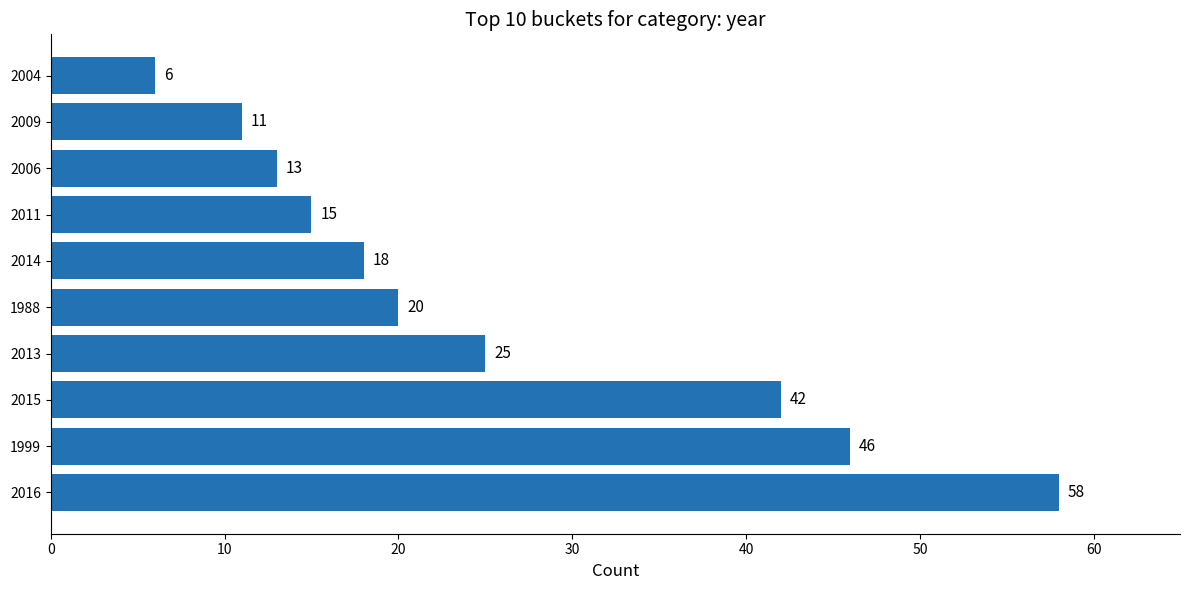

The value at 2011 is 15. True or false?

True